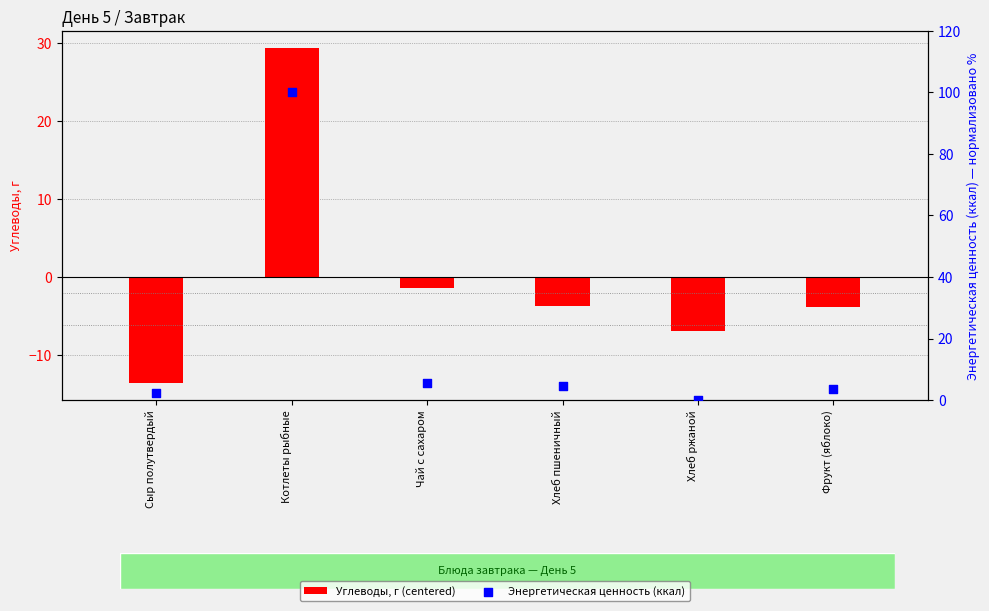

At how many categories does at least one series exceed 43?

1